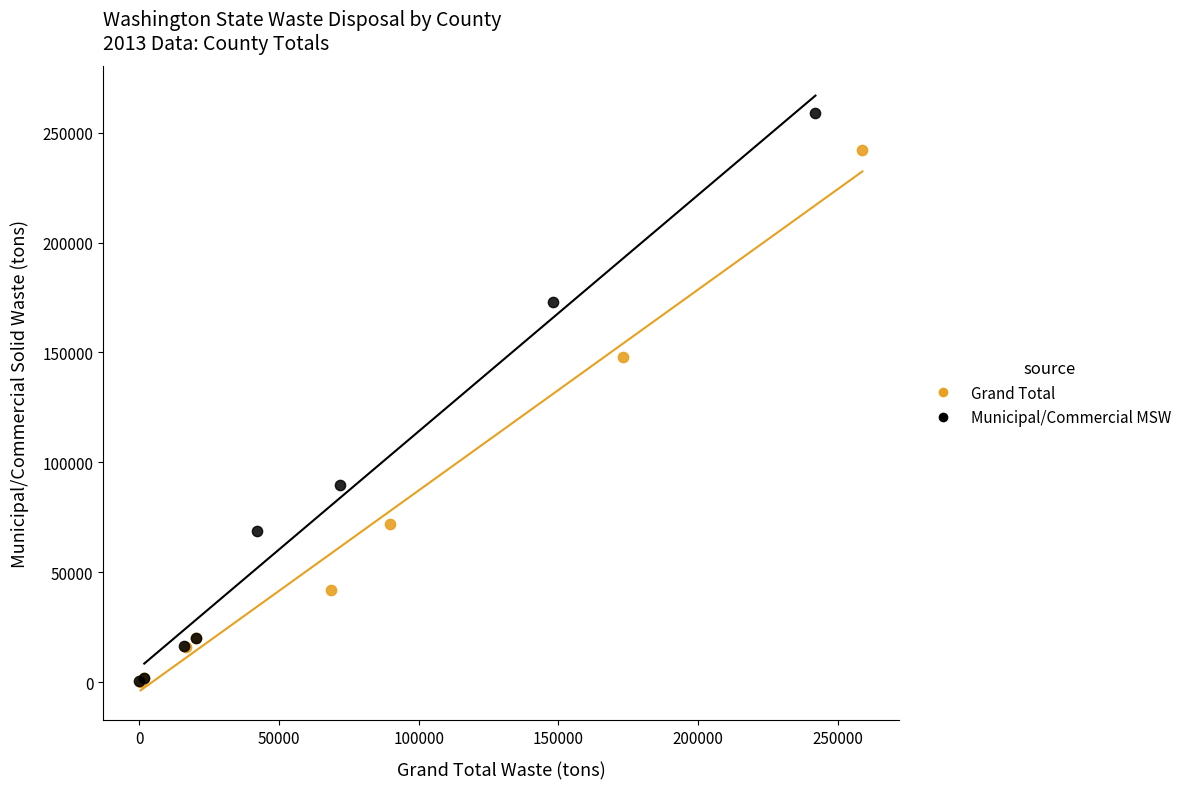

Which series has the widest spread of Y values?

Municipal/Commercial MSW